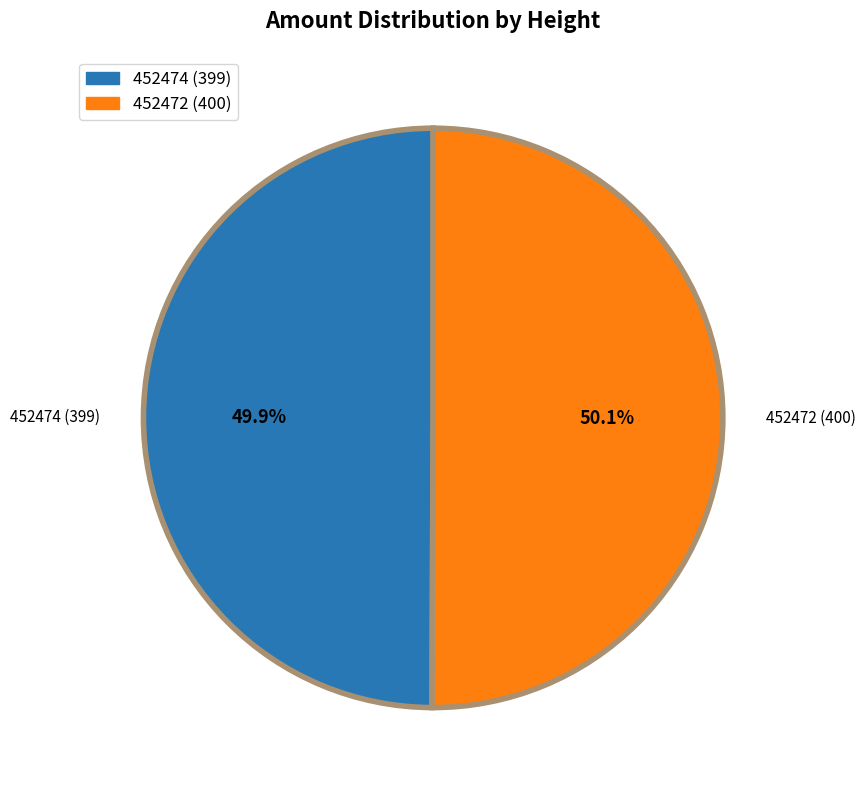

How many slices are in this pie chart?

2